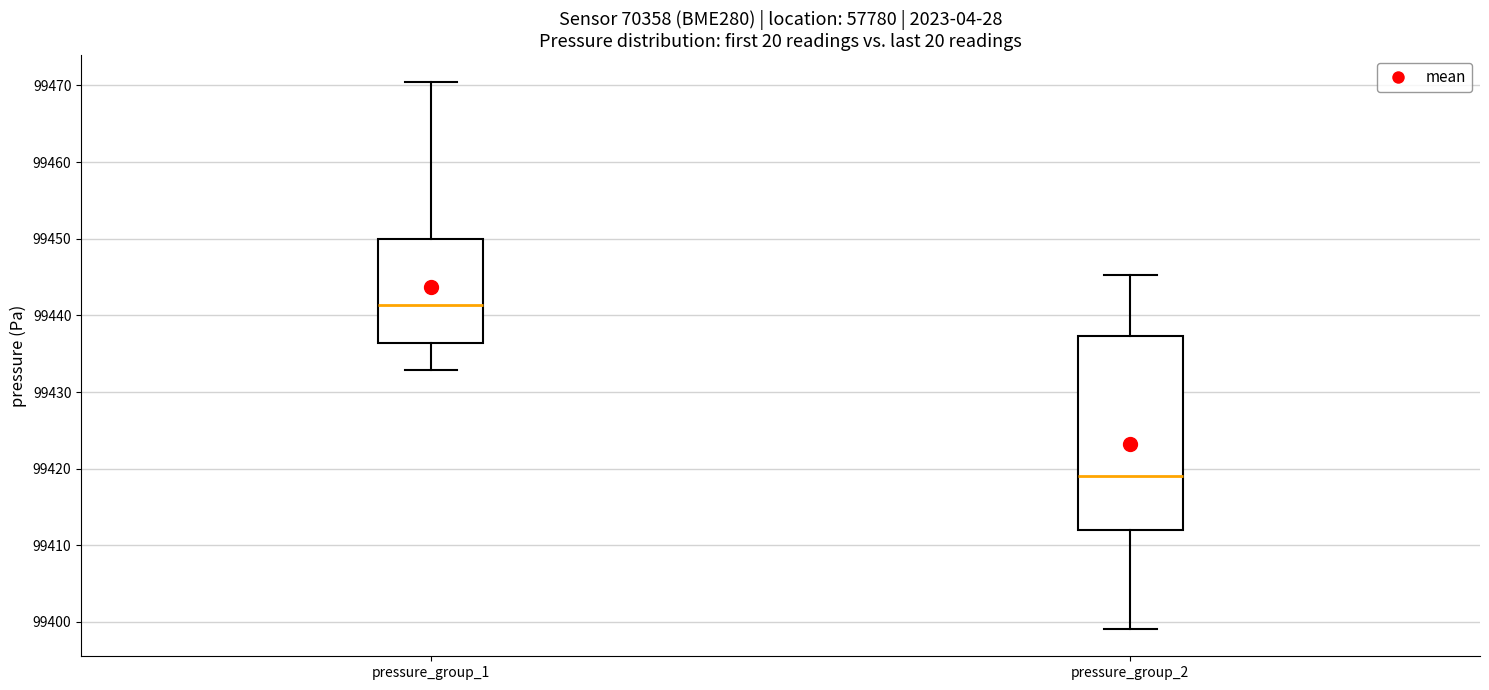

Which box has the highest median line?

pressure_group_1